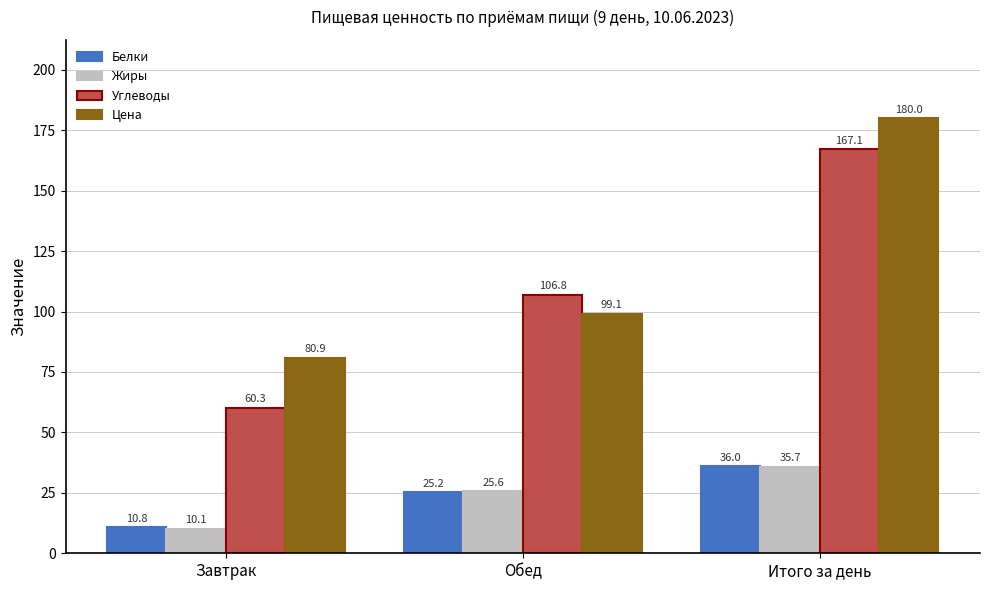

What is the label of the 2nd bar from the right?

Обед